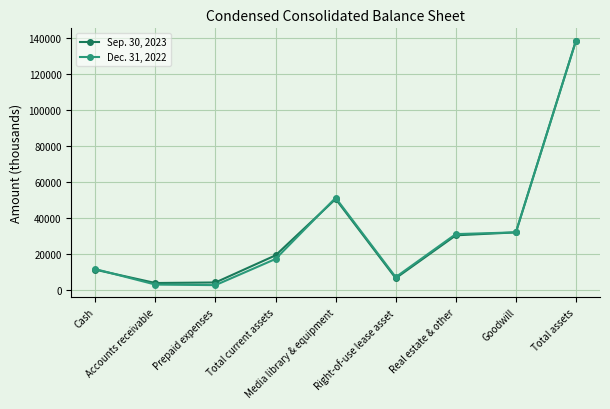

At how many categories does at least one series exceed 39084?

2